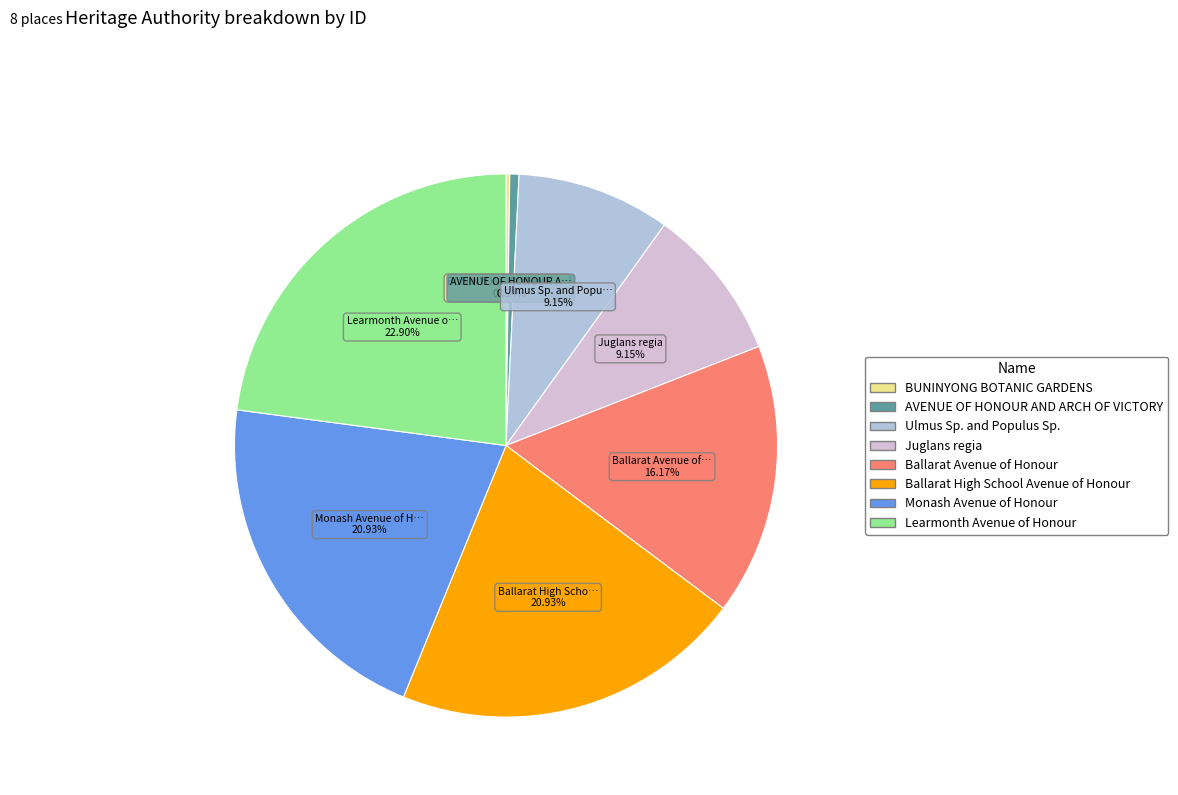

To the nearest percent, what percentage of the pie is Monash Avenue of Honour?

21%